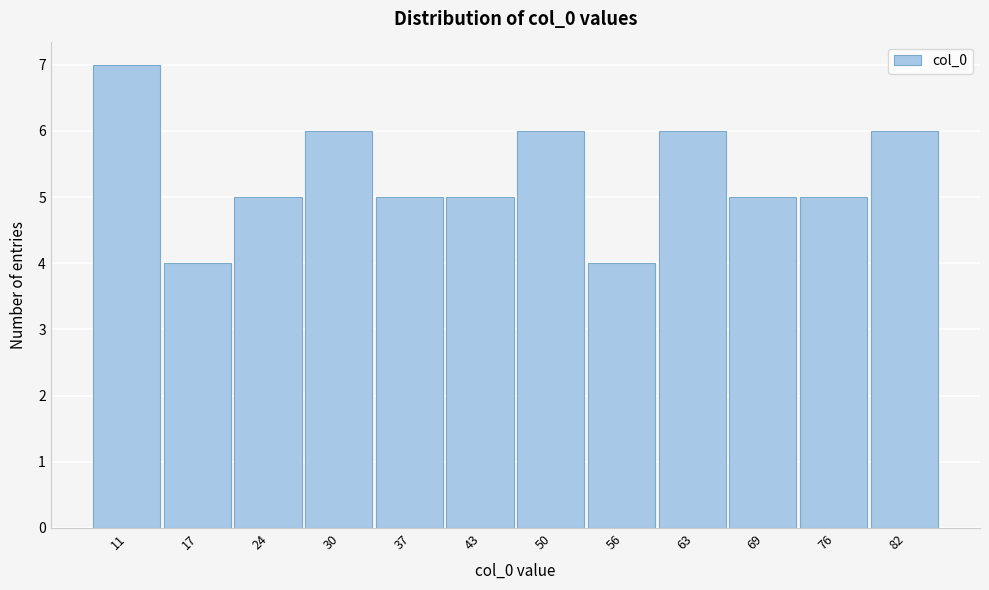

Reading left to right, list all the values displayed in this chart.

11=7	17=4	24=5	30=6	37=5	43=5	50=6	56=4	63=6	69=5	76=5	82=6